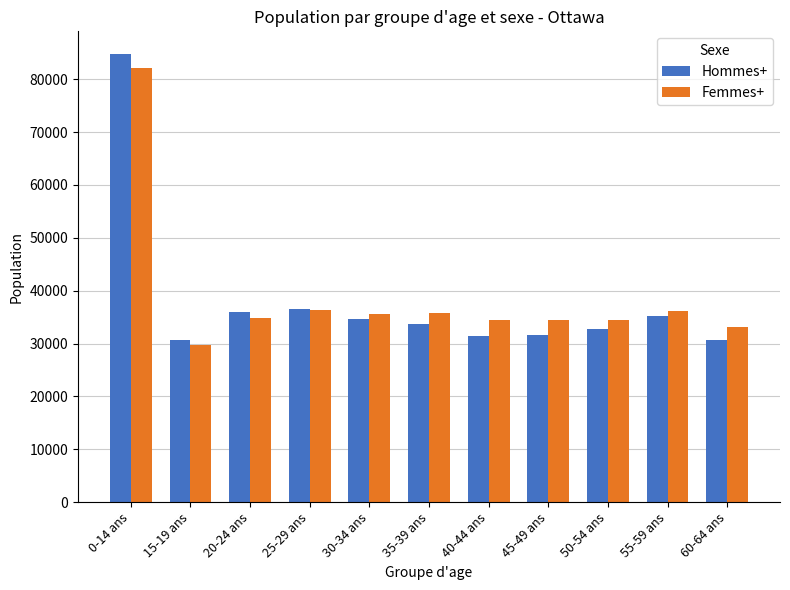

What is the value of the Femmes+ bar at the 9th from the left?

34490